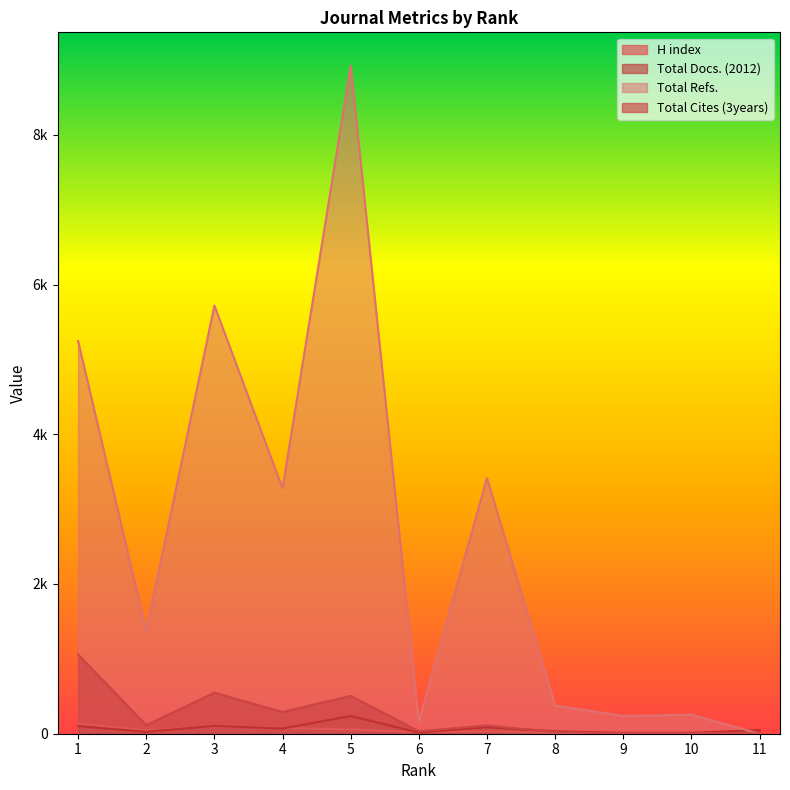

What is the spread (max minus min) of values at 9?

228